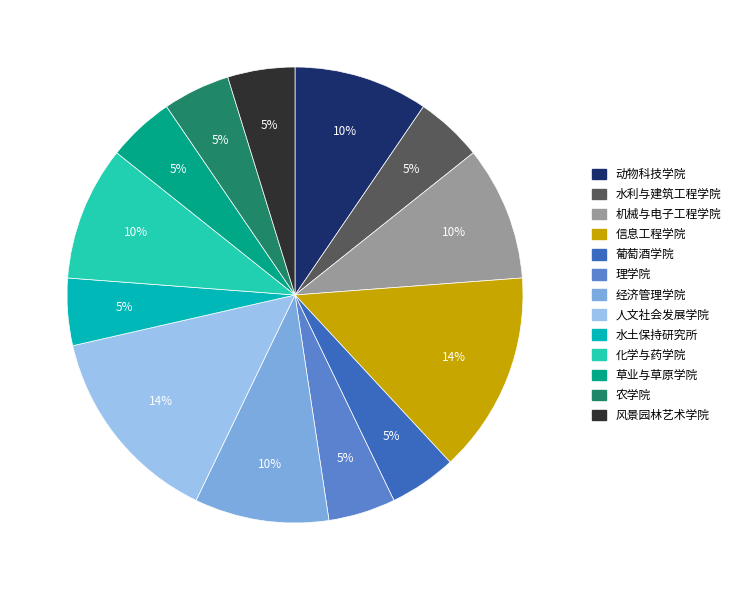

What percentage is the 农学院 slice, to the nearest percent?

5%